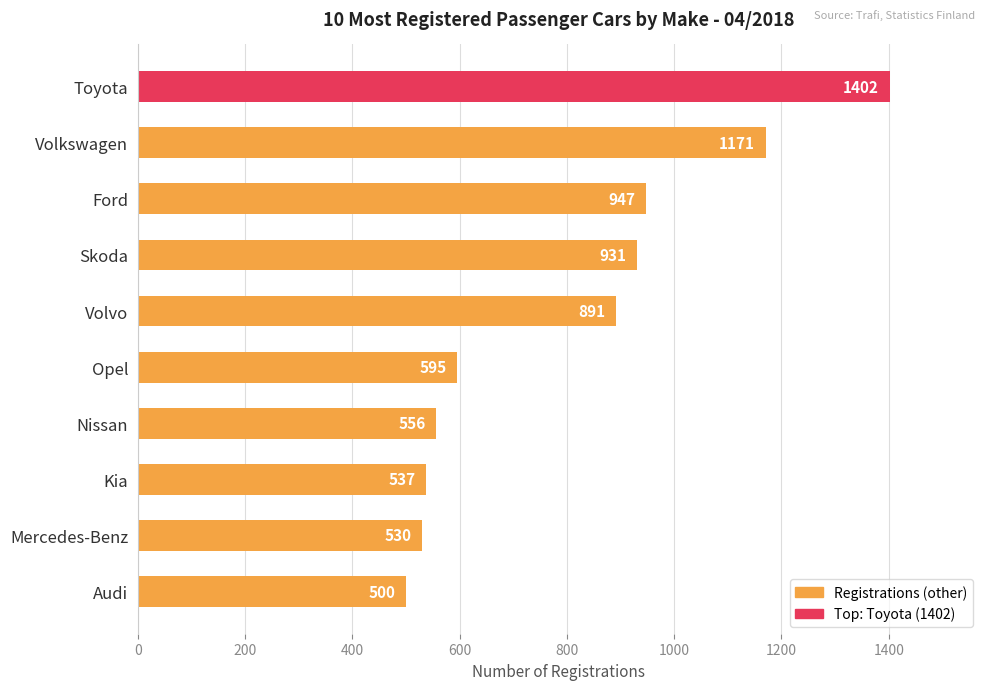

What is the change in value from Ford to Volvo?

-56